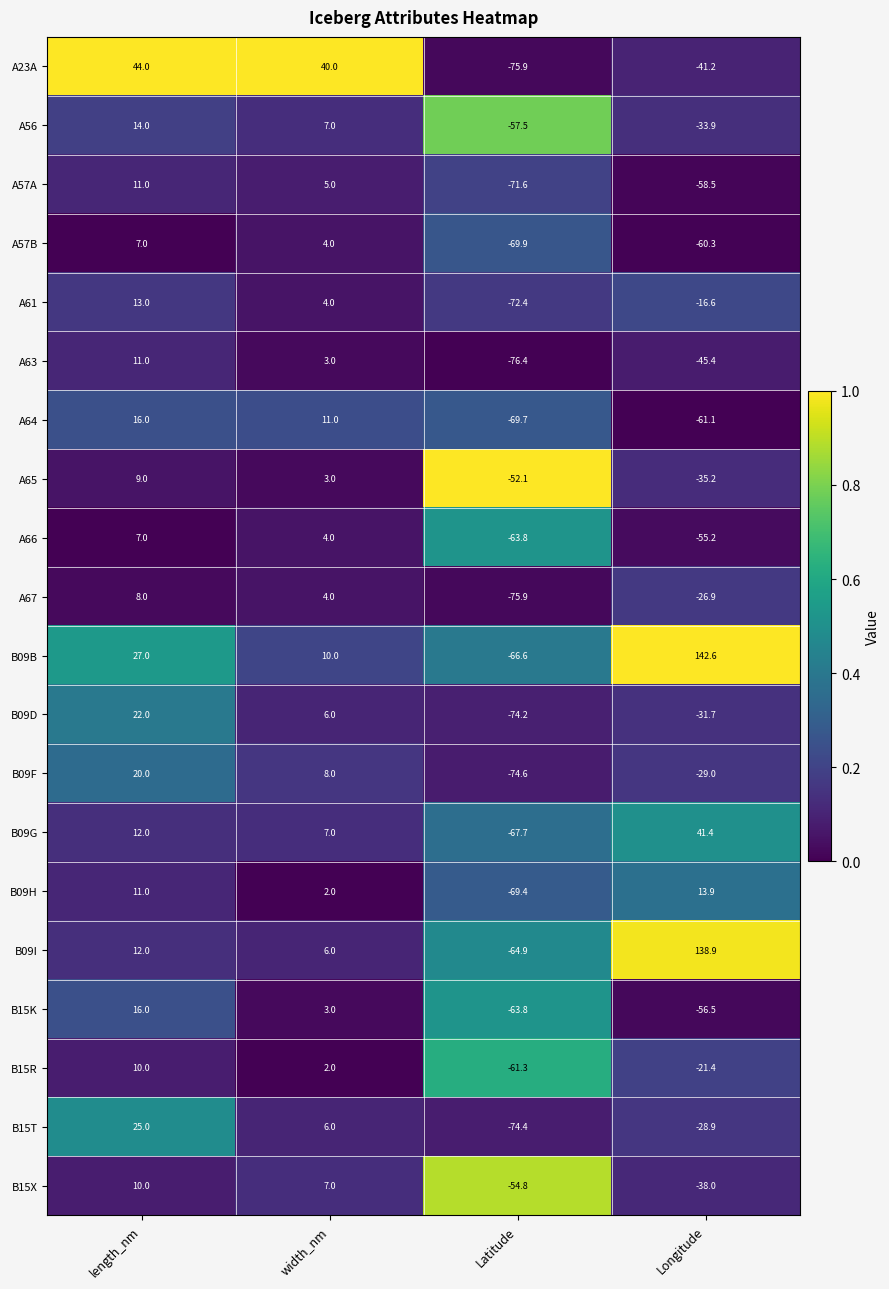

Which series changed the most between length_nm and Longitude?

B09I